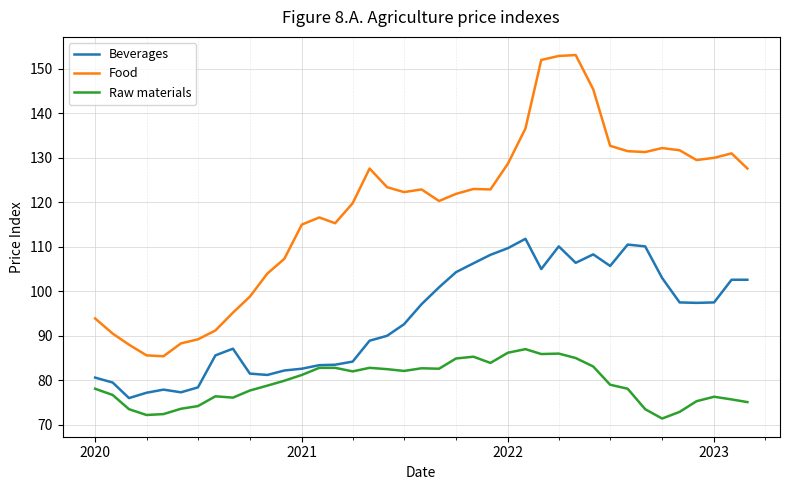

True or false: Food and Raw materials cross at least once.

False